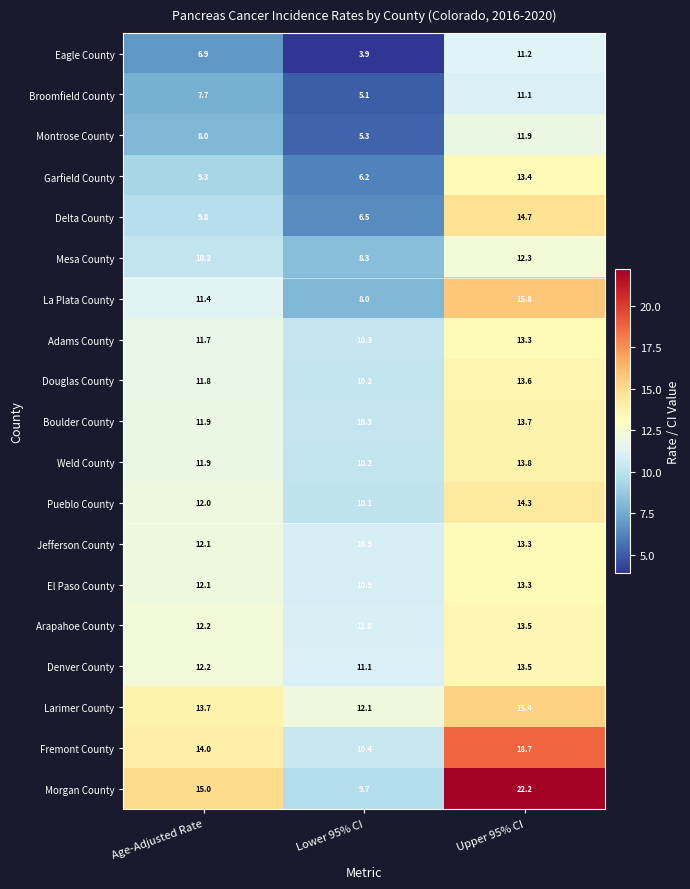

What is the minimum value shown in the chart?

3.9